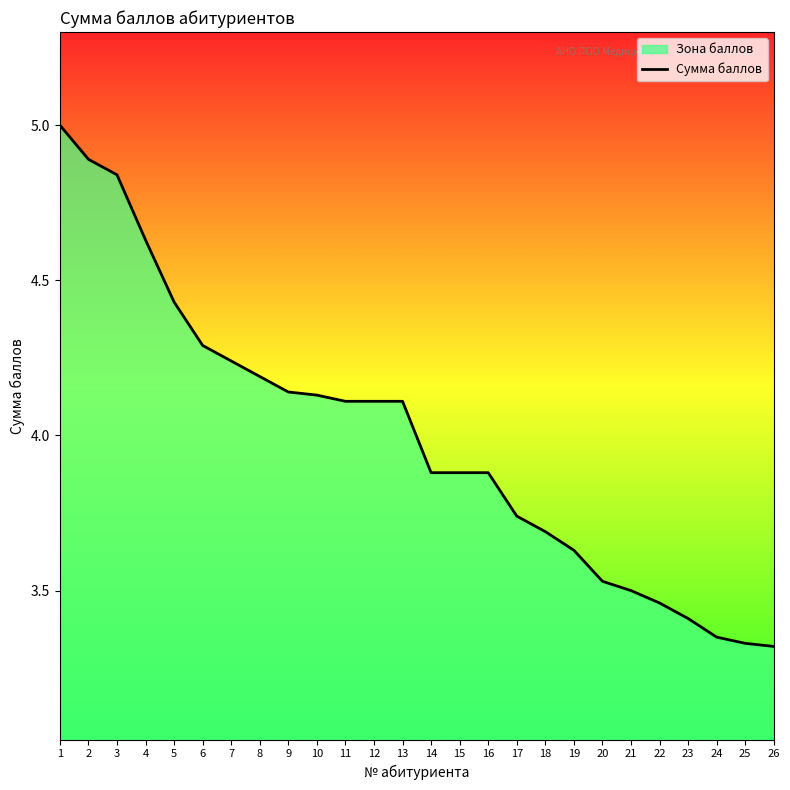

List the labels in order of value, smallest first.

26, 25, 24, 23, 22, 21, 20, 19, 18, 17, 14, 15, 16, 11, 12, 13, 10, 9, 8, 7, 6, 5, 4, 3, 2, 1